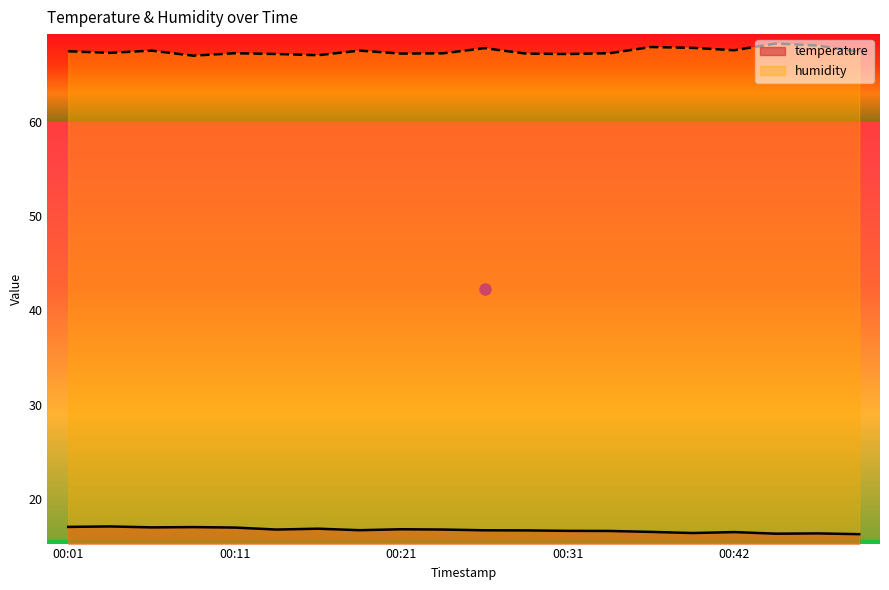

Reading left to right, transcribe all the data shown in this chart.

temperature: 00:01=17.0	00:04=17.1	00:06=17.0	00:09=17.0	00:11=16.9	00:14=16.7	00:16=16.8	00:19=16.7	00:21=16.8	00:24=16.7	00:26=16.7	00:29=16.6	00:31=16.6	00:34=16.6	00:36=16.5	00:39=16.4	00:42=16.5	00:44=16.3	00:47=16.3	00:49=16.2
humidity: 00:01=67.5	00:04=67.3	00:06=67.5	00:09=67.0	00:11=67.3	00:14=67.2	00:16=67.1	00:19=67.5	00:21=67.2	00:24=67.3	00:26=67.8	00:29=67.2	00:31=67.2	00:34=67.3	00:36=67.9	00:39=67.8	00:42=67.6	00:44=68.3	00:47=68.1	00:49=67.4